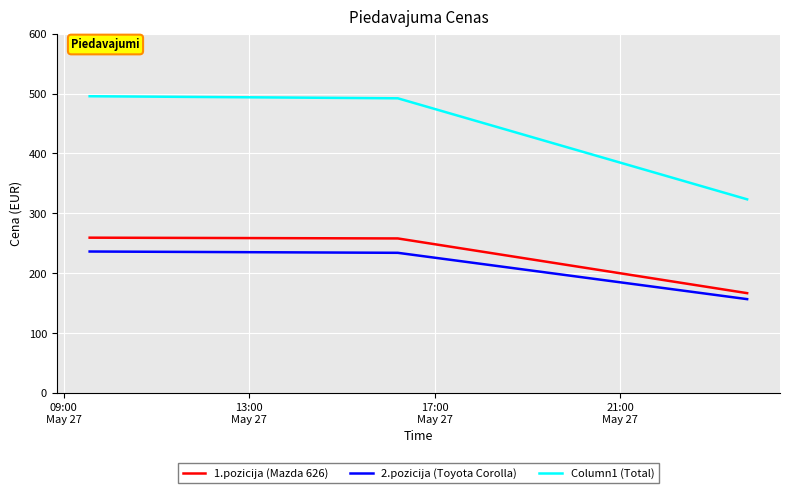

What are all the series names shown in the legend?

1.pozicija (Mazda 626), 2.pozicija (Toyota Corolla), Column1 (Total)